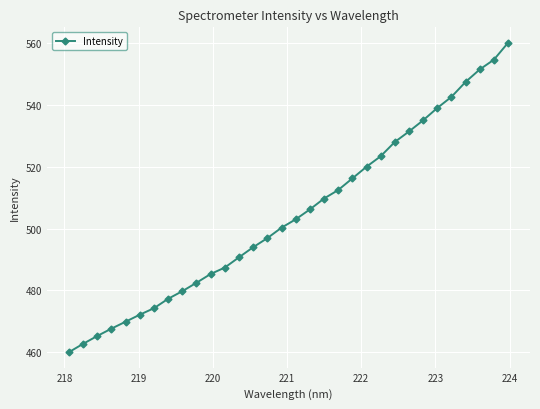

What is the average value?

504.6